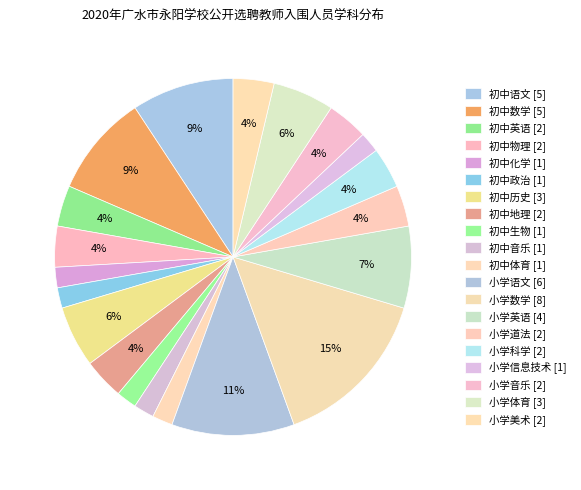

How many segments does this pie chart have?

20